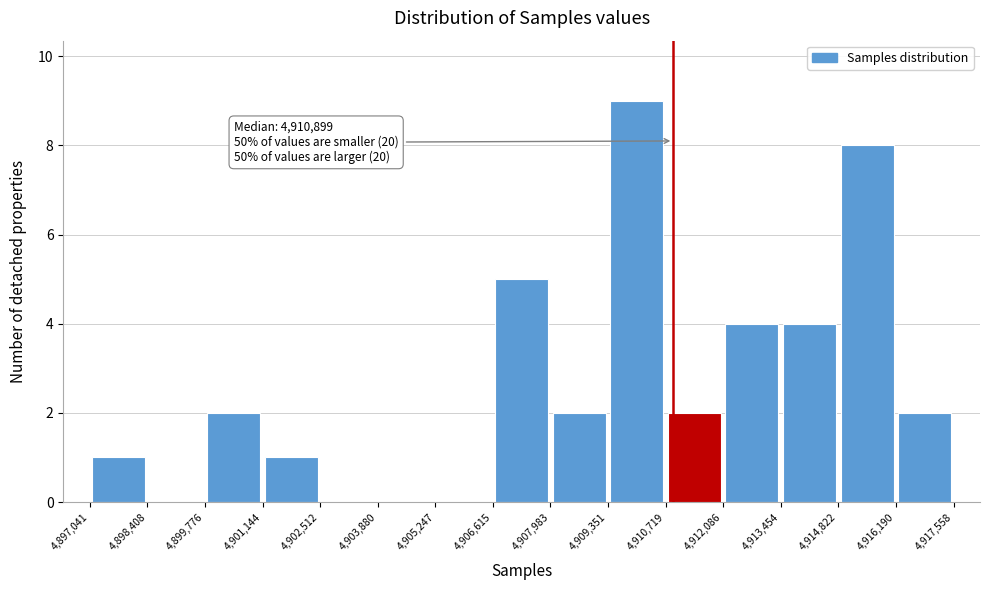

Which range on the x-axis has the tallest bar?

4,909,351 to 4,910,719